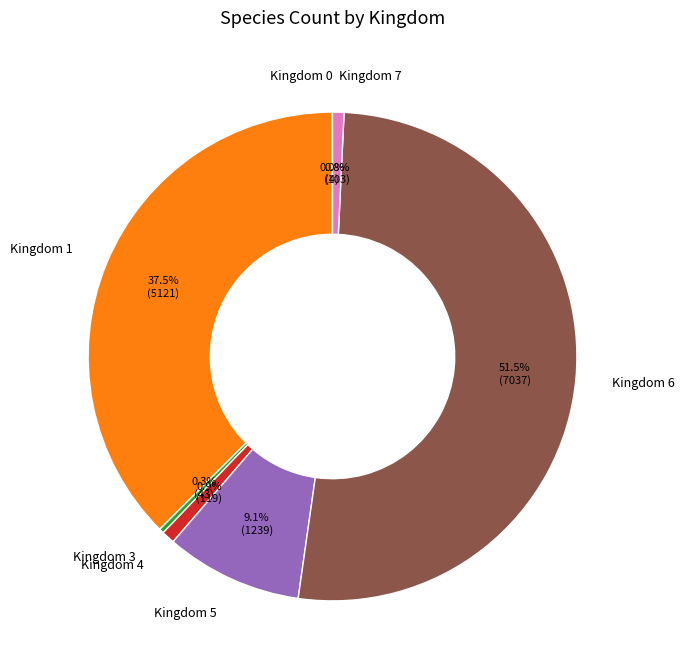

What is the ratio of the value at Kingdom 6 to the value at Kingdom 1?

1.4